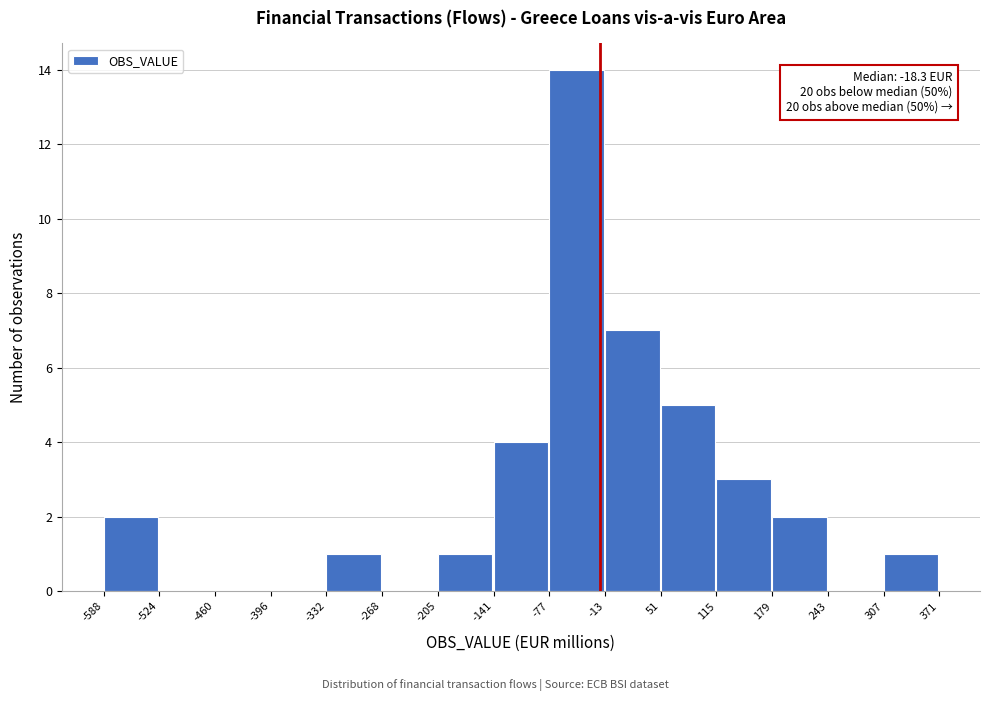

Over which range of the x-axis is the bar tallest?

-77 to -13